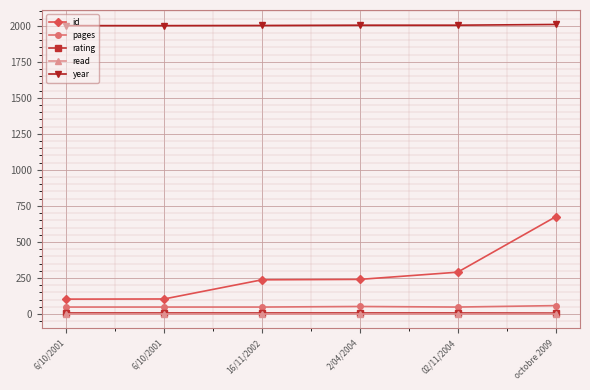

List the labels in order of id value, largest first.

octobre 2009, 02/11/2004, 2/04/2004, 16/11/2002, 6/10/2001, 6/10/2001